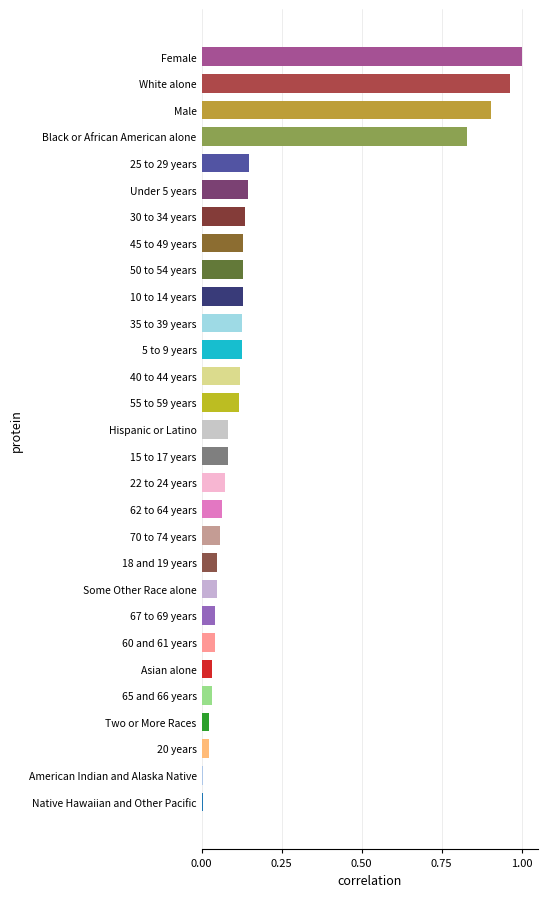

Is it true that the value at Two or More Races is 0.0?

True